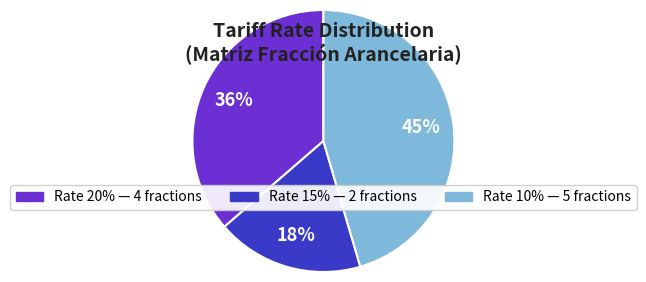

How many slices are in this pie chart?

3